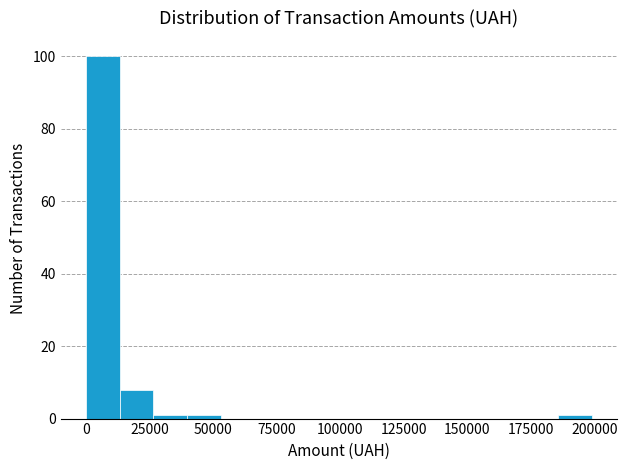

Around what value on the x-axis is the tallest bar? Give the approximate position of its centre, as read against the axis.

5000